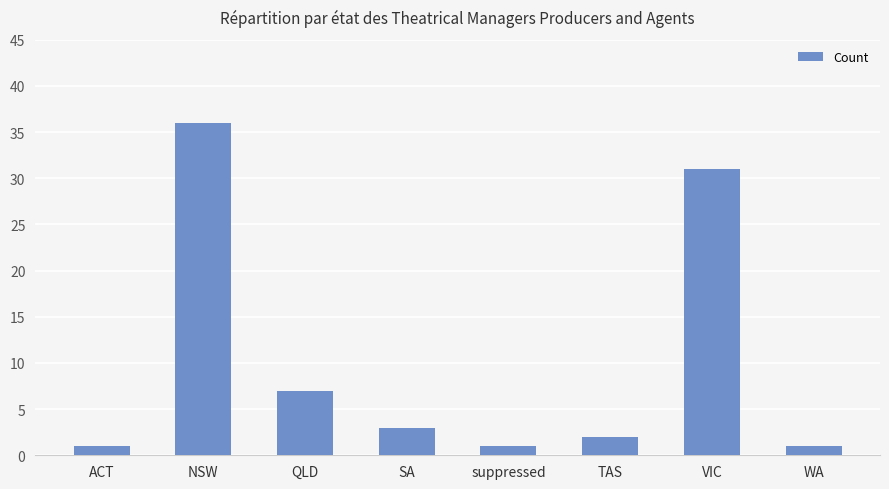

At which category does the chart reach its peak across all series?

NSW